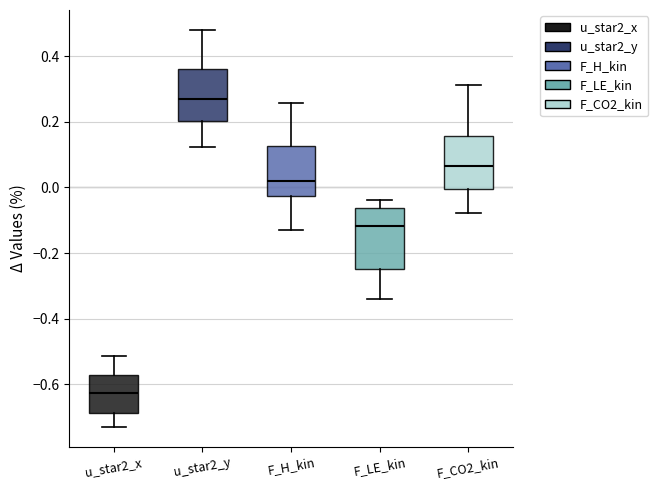

Reading left to right, read every box against the y-axis: the position of its median line, the range the box covers, and the ends of its whiskers. The values are not printed on the chart, so give them approximately, as read against the axis.

u_star2_x: median -0.62, box -0.68 to -0.58, whiskers -0.72 to -0.52
u_star2_y: median 0.26, box 0.20 to 0.36, whiskers 0.12 to 0.48
F_H_kin: median 0.02, box -0.02 to 0.12, whiskers -0.14 to 0.26
F_LE_kin: median -0.12, box -0.24 to -0.06, whiskers -0.34 to -0.04
F_CO2_kin: median 0.06, box 0.00 to 0.16, whiskers -0.08 to 0.32